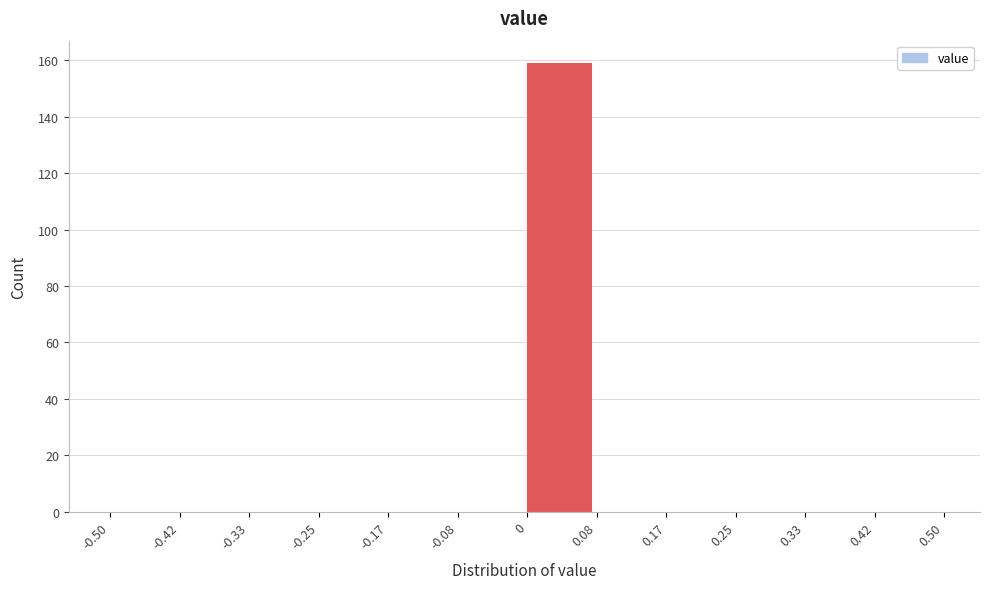

What is the height of the bar covering 0 to 0.08 on the x-axis? The values are not printed on the chart, so give them approximately, as read against the axis.

160